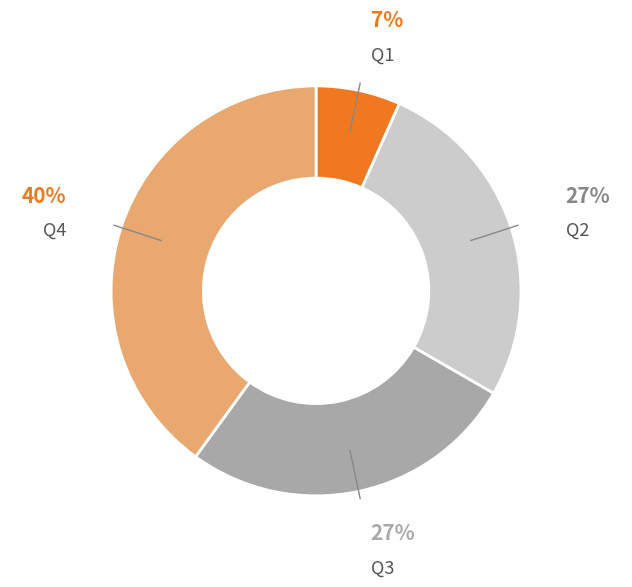

Which slice is the largest?

Q4